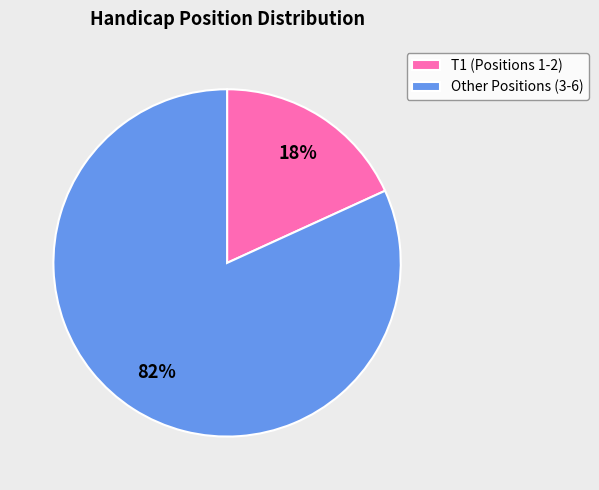

Rank the categories by value from lowest to highest.

T1 (Positions 1-2), Other Positions (3-6)